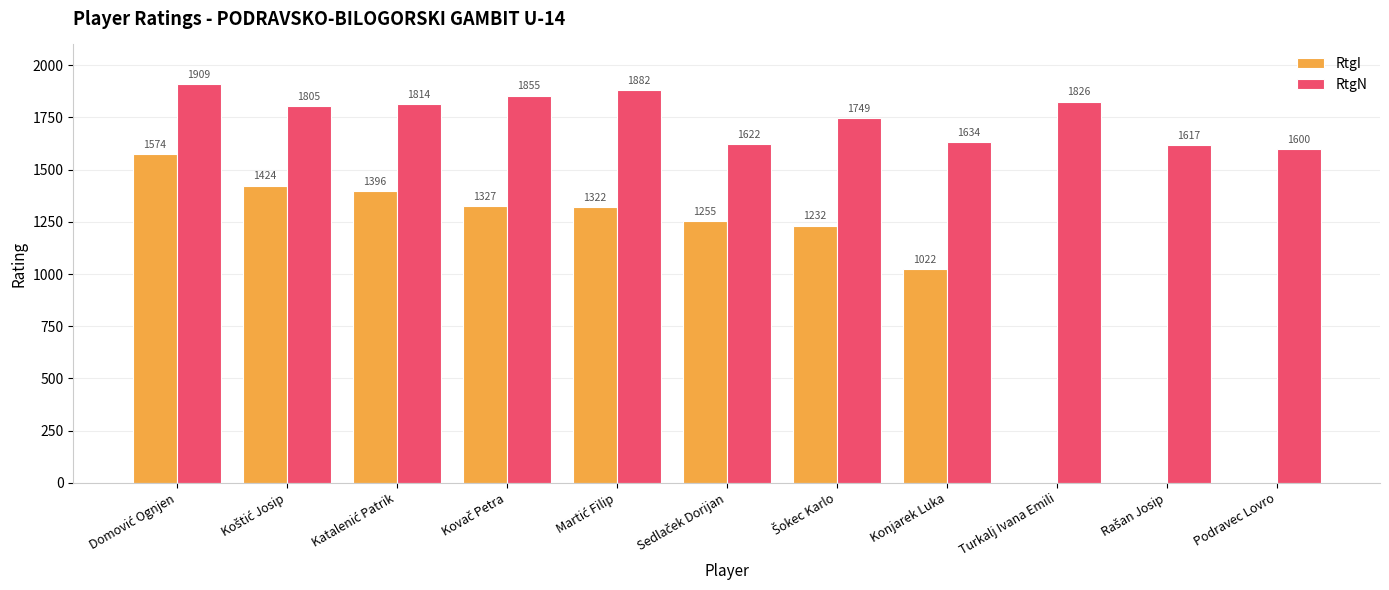

Reading right to left, transcribe all the data shown in this chart.

RtgI: 0	0	0	1022	1232	1255	1322	1327	1396	1424	1574
RtgN: 1600	1617	1826	1634	1749	1622	1882	1855	1814	1805	1909